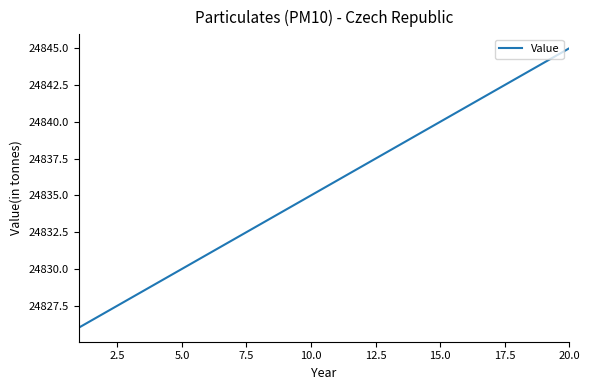

What is the difference between the maximum and minimum values?

19